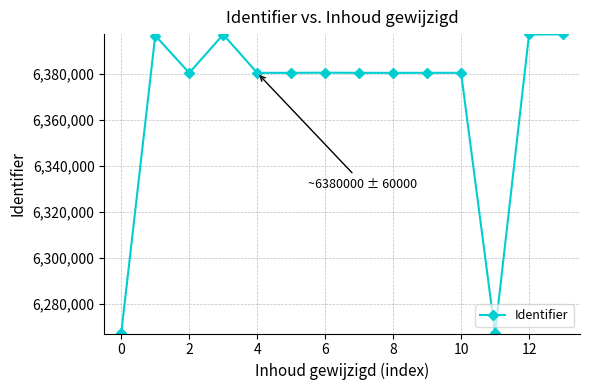

True or false: the data has more than 0 interior local peaks.

True